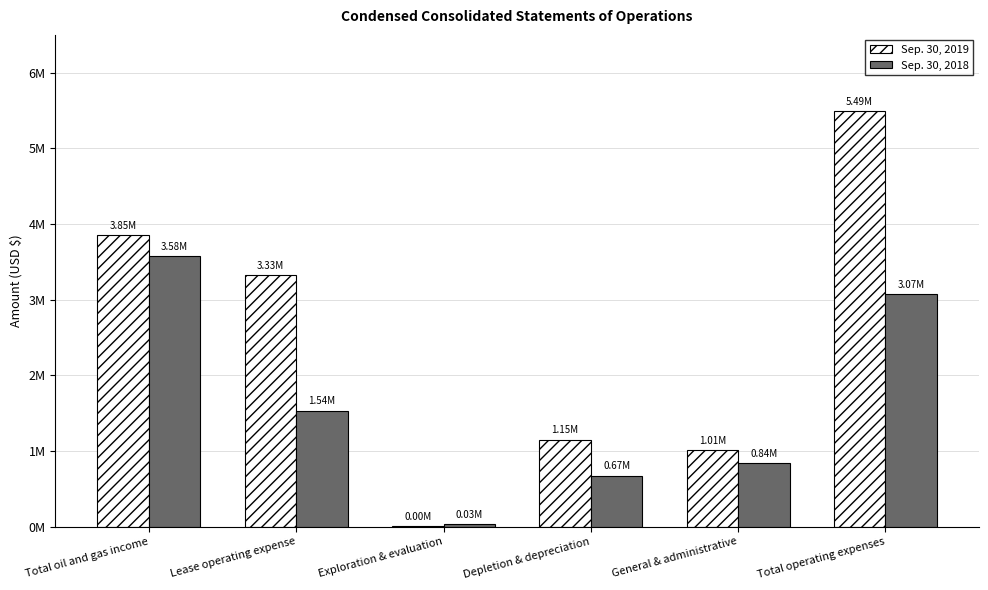

Rank the categories by Sep. 30, 2019 value from highest to lowest.

Total operating expenses, Total oil and gas income, Lease operating expense, Depletion & depreciation, General & administrative, Exploration & evaluation